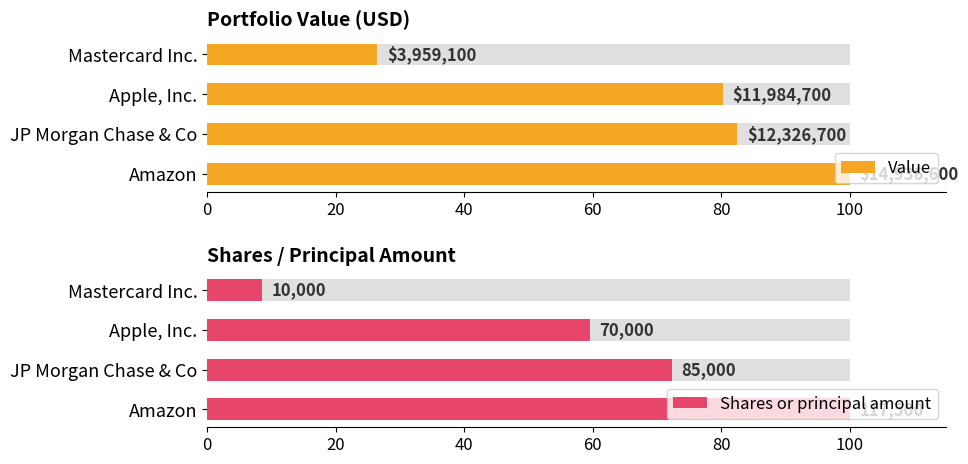

List the series in order of their overall mean, lowest first.

Shares or principal amount, Value